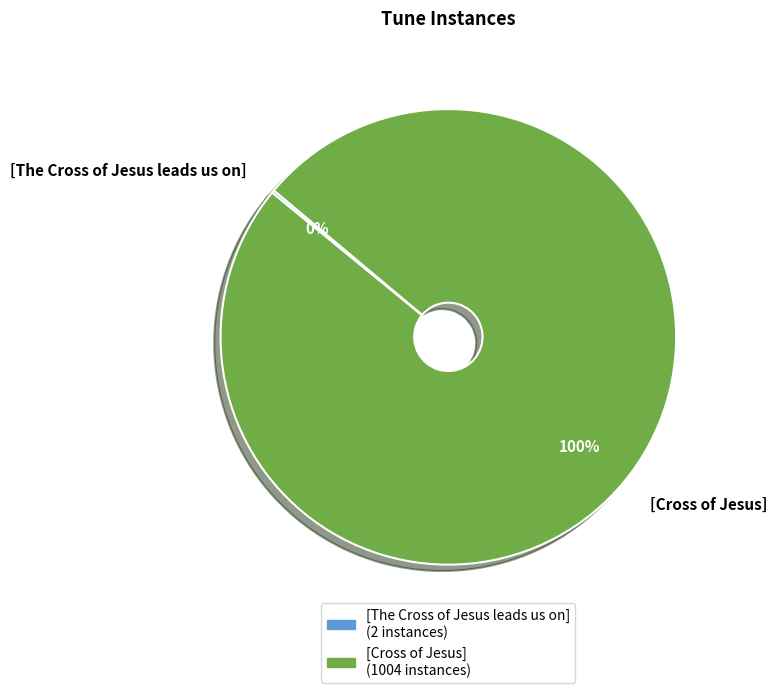

Which category has the biggest portion of the pie?

[Cross of Jesus]